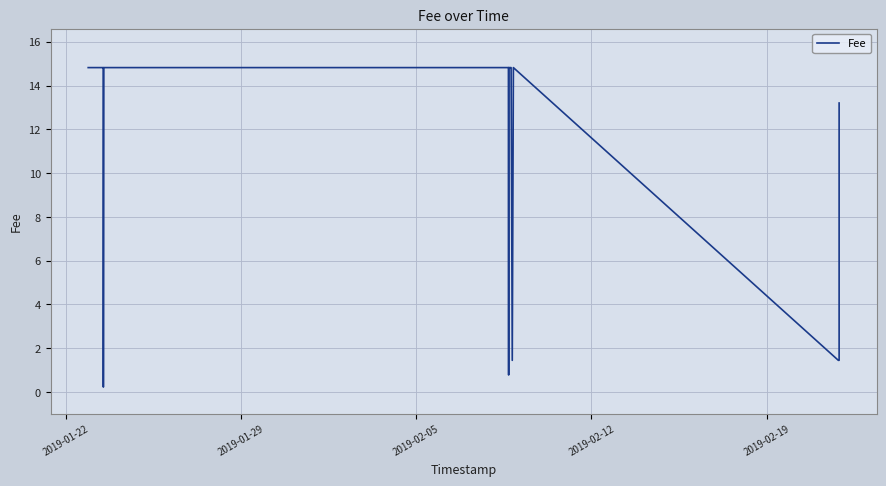

Which label corresponds to the largest value in the chart?

2019-01-22